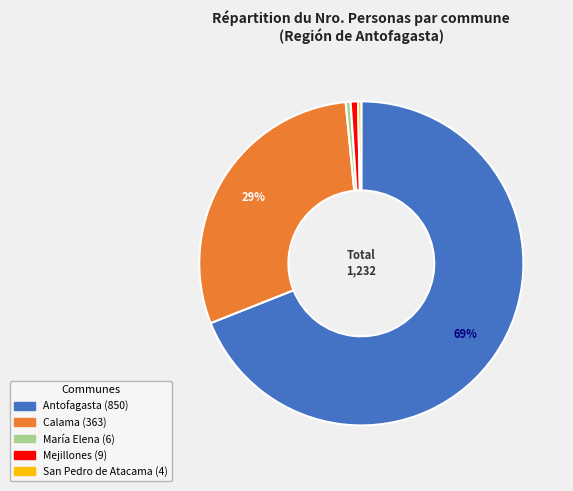

Does any single category account for the majority?

Yes